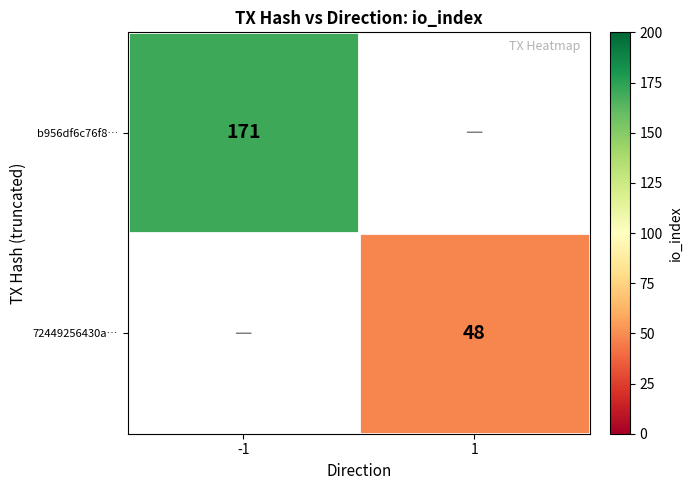

Is the value of 72449256430a… at 1 greater than the value of b956df6c76f8… at -1?

No